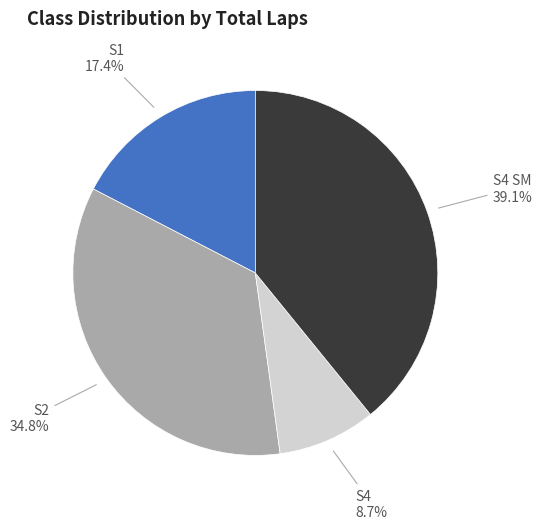

Is there any slice that represents more than half of the pie?

No